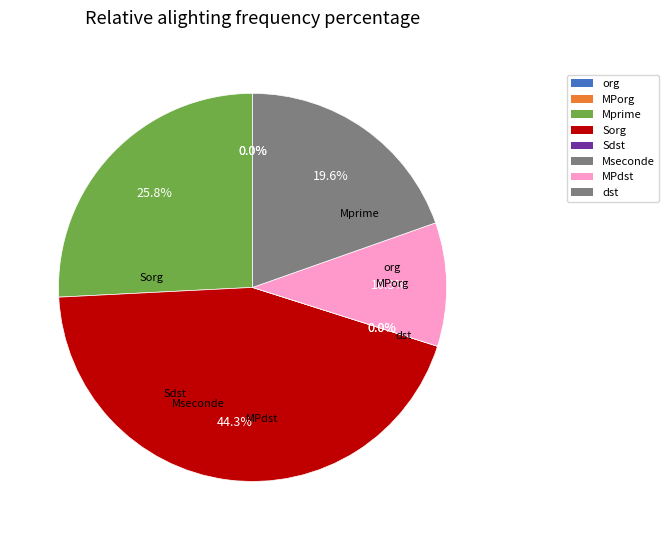

How many slices are in this pie chart?

8